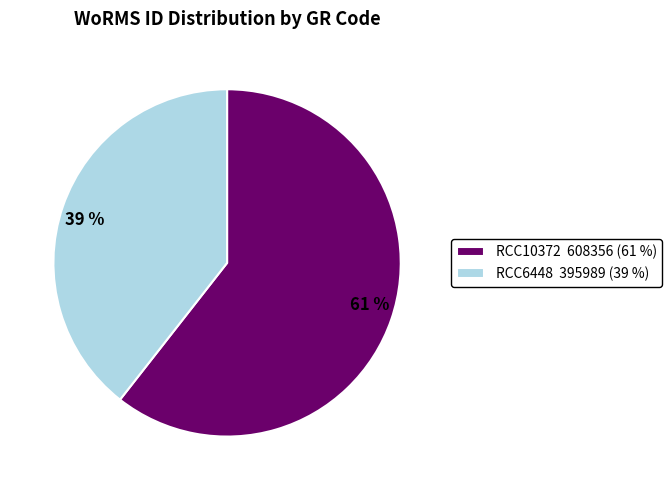

True or false: RCC10372 accounts for 61% of the total.

True